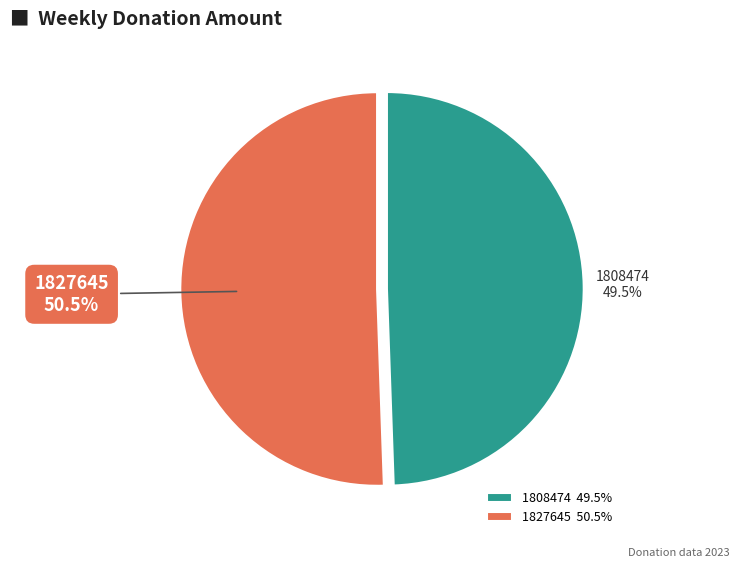

To the nearest percent, what is the difference between the largest and smallest slice percentages?

1%